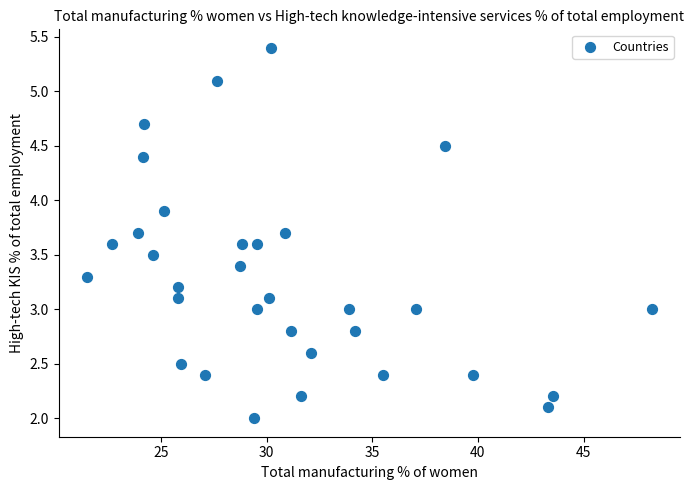

What is the range of Y values (max minus min)?

3.4